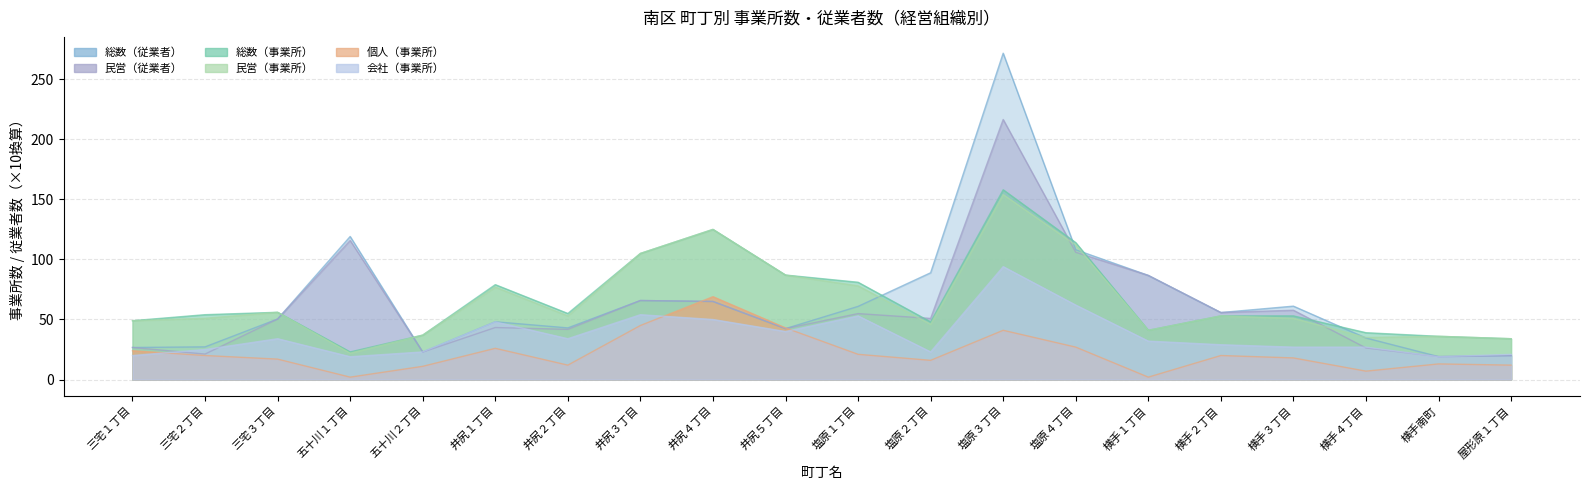

What are all the series names shown in the legend?

総数（事業所）, 民営（事業所）, 個人（事業所）, 会社（事業所）, 総数（従業者）, 民営（従業者）